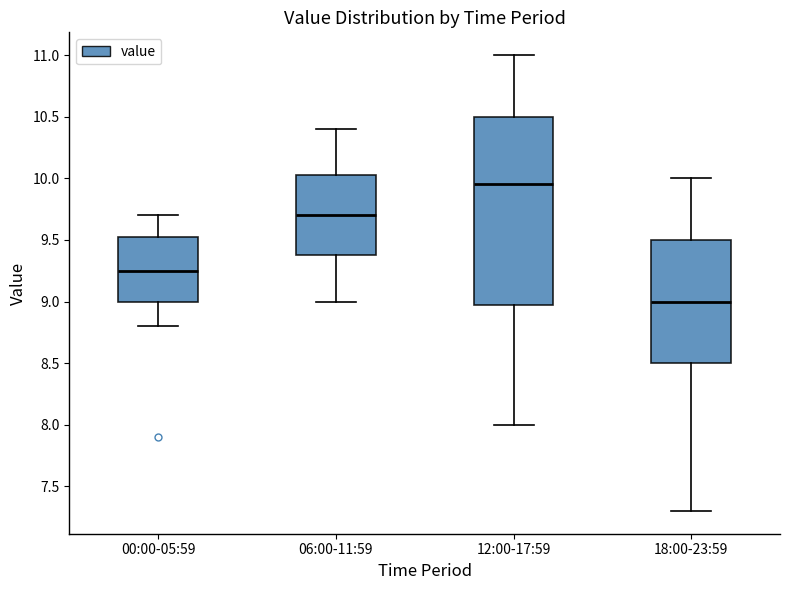

Reading left to right, transcribe this box plot: for each box, give where its median line is, the range the box spans, and where its two whiskers end, as read against the y-axis. The values are not printed on the chart, so give them approximately, as read against the axis.

00:00-05:59: median 9.25, box 9.00 to 9.55, whiskers 8.80 to 9.70
06:00-11:59: median 9.70, box 9.40 to 10.05, whiskers 9.00 to 10.40
12:00-17:59: median 9.95, box 9.00 to 10.50, whiskers 8.00 to 11.00
18:00-23:59: median 9.00, box 8.50 to 9.50, whiskers 7.30 to 10.00